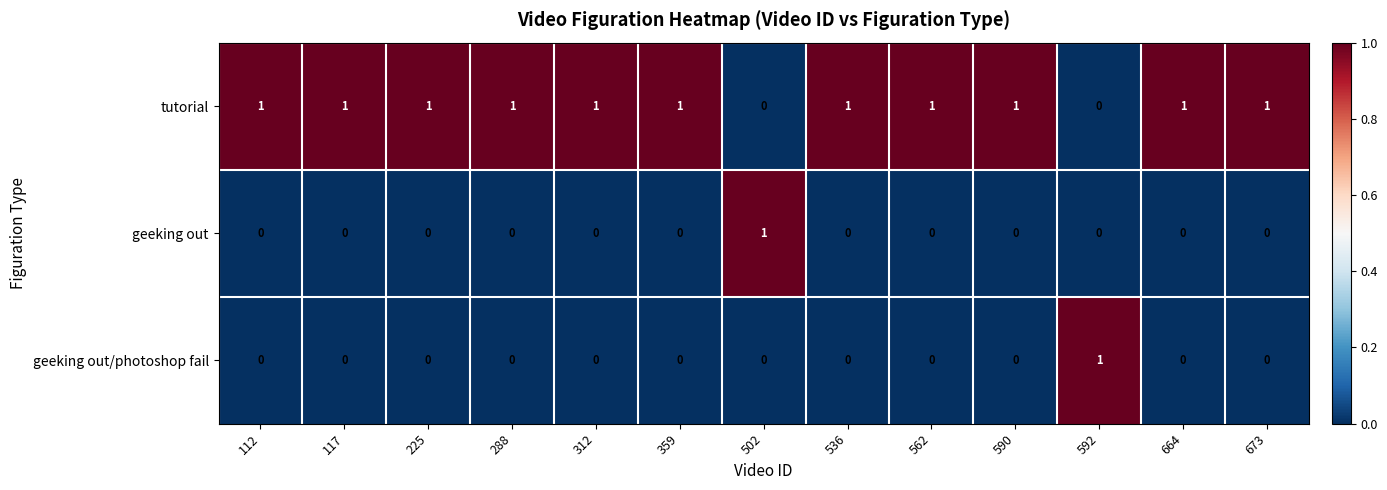

At how many categories does at least one series exceed 0?

13